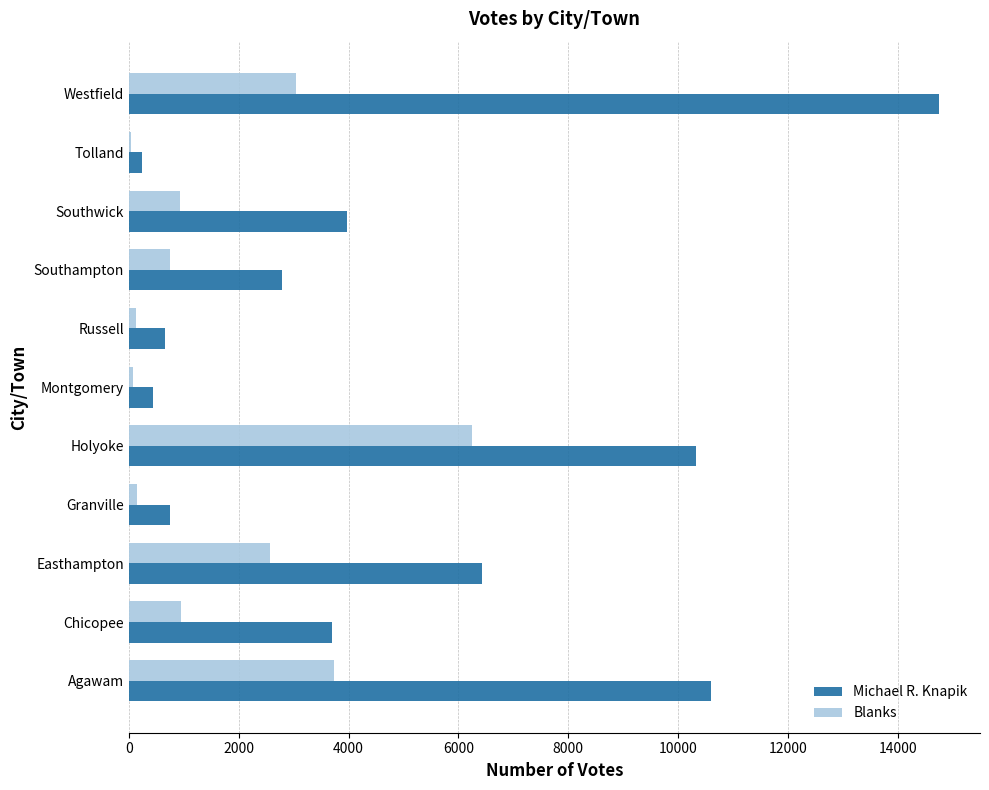

Which series changed the most between Granville and Westfield?

Michael R. Knapik